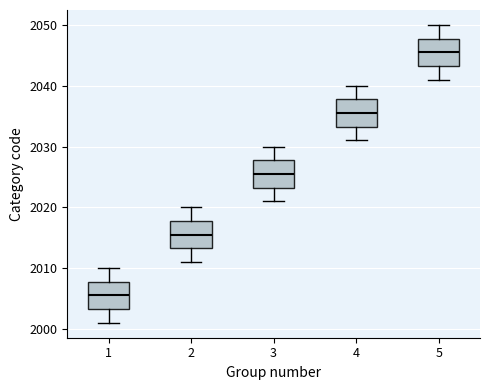

Reading left to right, transcribe this box plot: for each box, give where its median line is, the range the box spans, and where its two whiskers end, as read against the y-axis. The values are not printed on the chart, so give them approximately, as read against the axis.

1: median 2006, box 2003 to 2008, whiskers 2001 to 2010
2: median 2016, box 2013 to 2018, whiskers 2011 to 2020
3: median 2026, box 2023 to 2028, whiskers 2021 to 2030
4: median 2036, box 2033 to 2038, whiskers 2031 to 2040
5: median 2046, box 2043 to 2048, whiskers 2041 to 2050